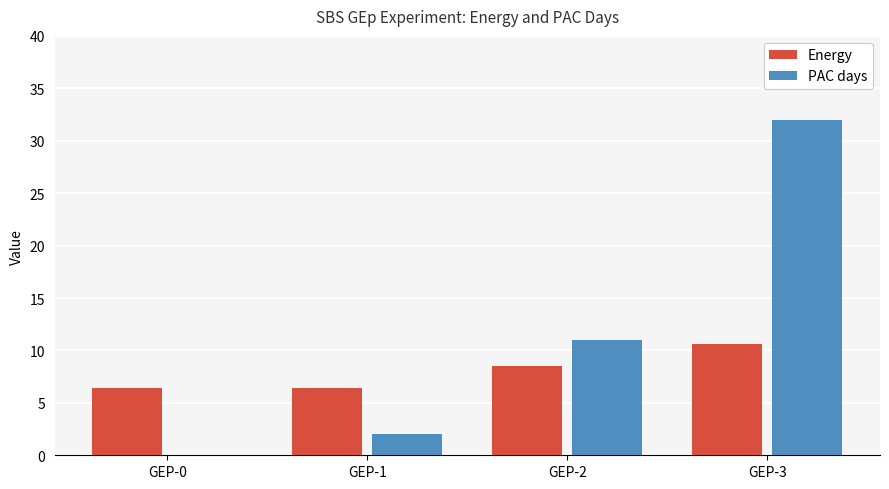

Which series changed the most between GEP-0 and GEP-3?

PAC days